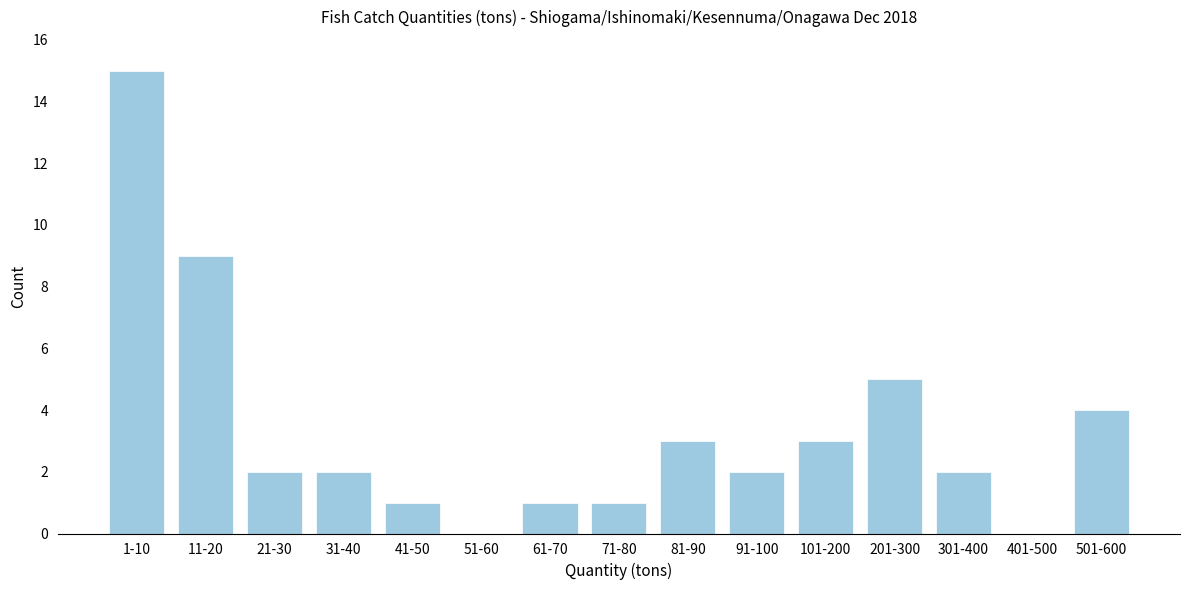

Reading left to right, list all the values displayed in this chart.

1-10=15	11-20=9	21-30=2	31-40=2	41-50=1	51-60=0	61-70=1	71-80=1	81-90=3	91-100=2	101-200=3	201-300=5	301-400=2	401-500=0	501-600=4